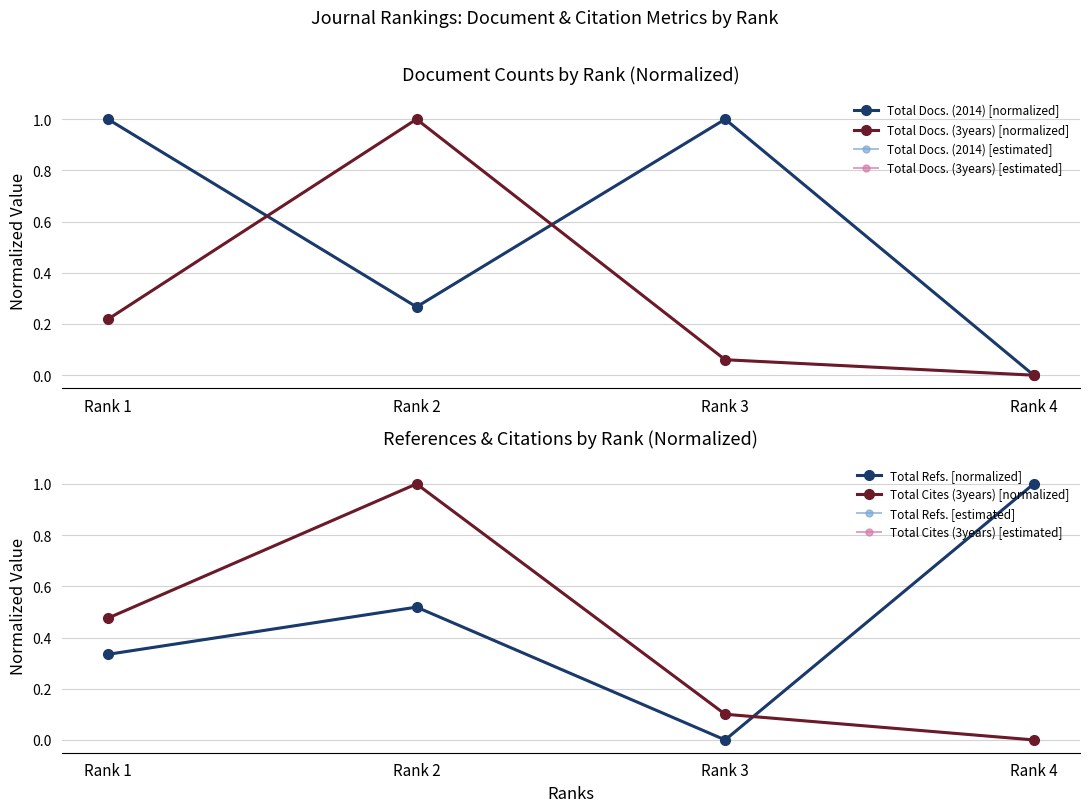

After their last crossing, which series has the higher values: Total Docs. (2014) or Total Docs. (3years)?

Total Docs. (2014)